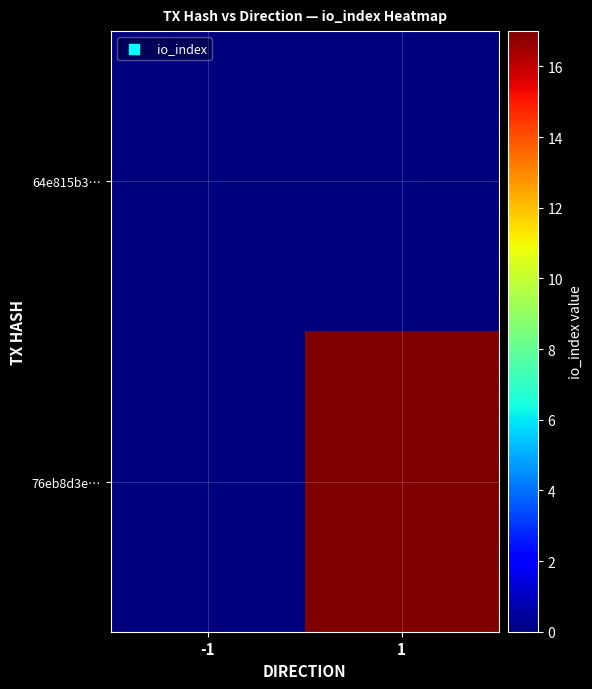

Which category has the highest value across all series?

1